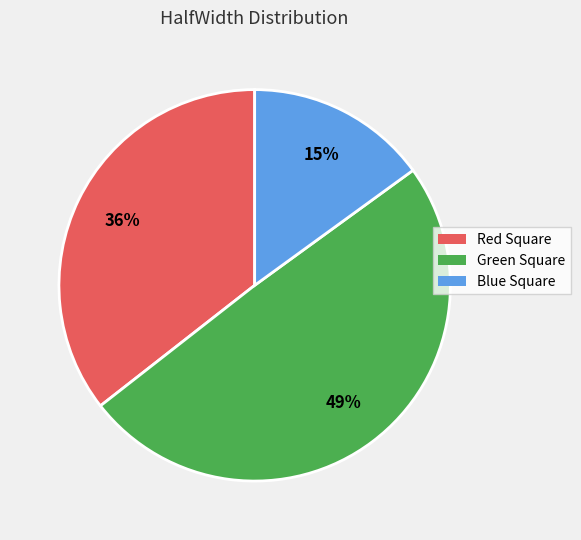

Approximately how many times larger is the value at Red Square compared to Blue Square?

2.4